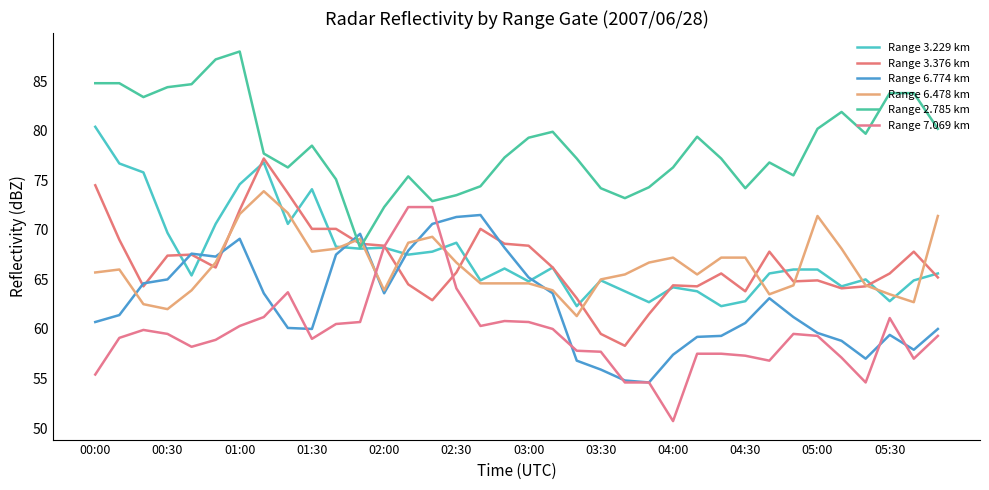

Does the chart display data point markers on the line(s)?

No